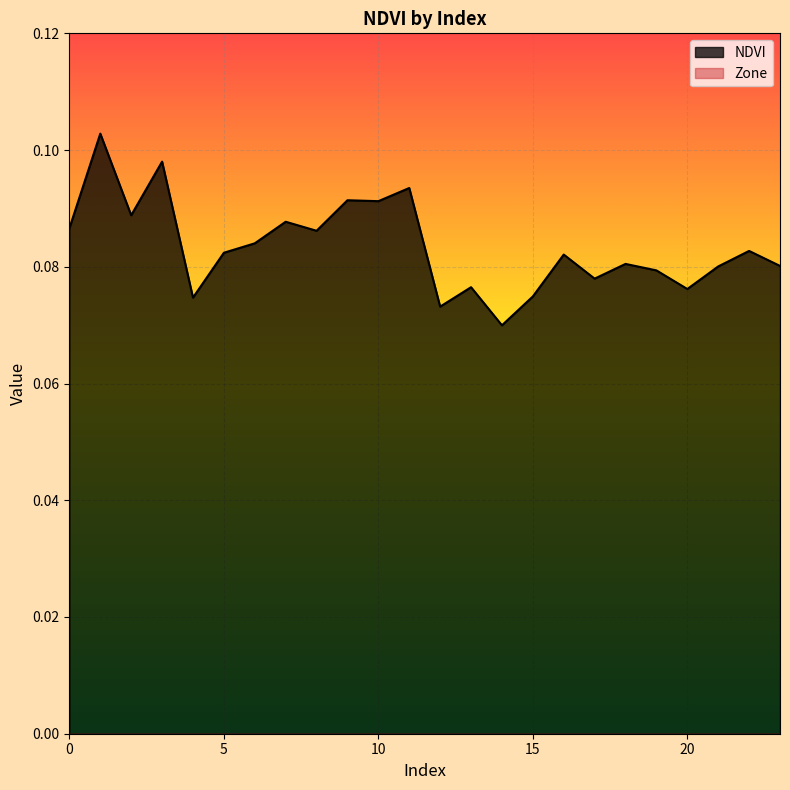

The value at 2 is 0.1. True or false?

True